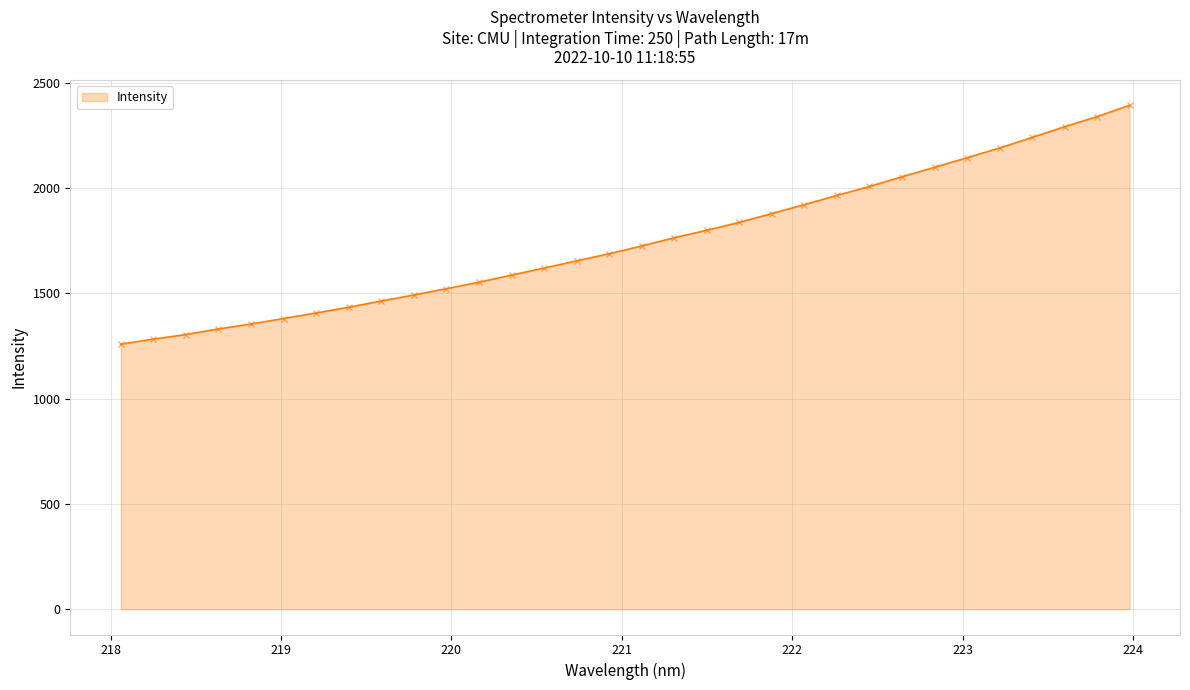

What is the minimum value shown in the chart?

1259.1